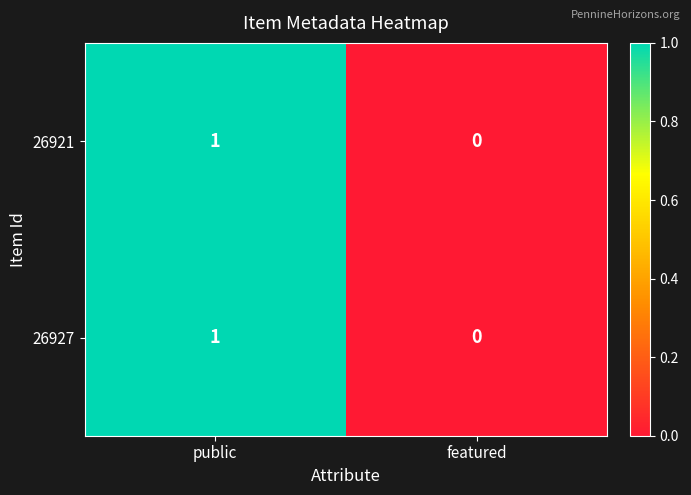

The value of 26927 at featured is 0. True or false?

True